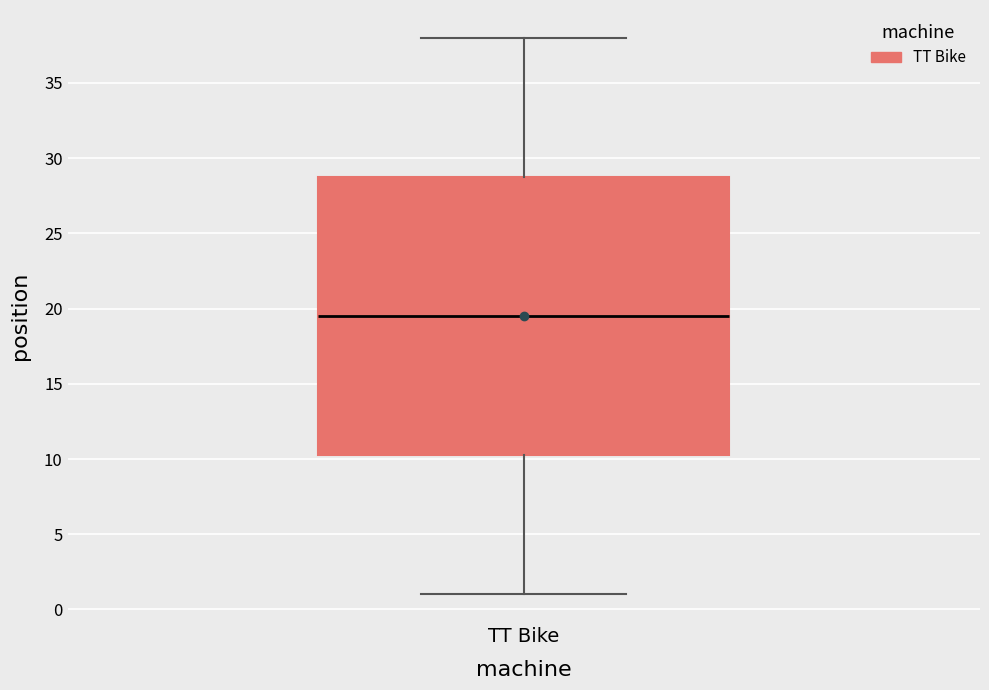

Where does the upper whisker of the box for TT Bike end on the y-axis? The values are not printed on the chart, so give them approximately, as read against the axis.

38.0